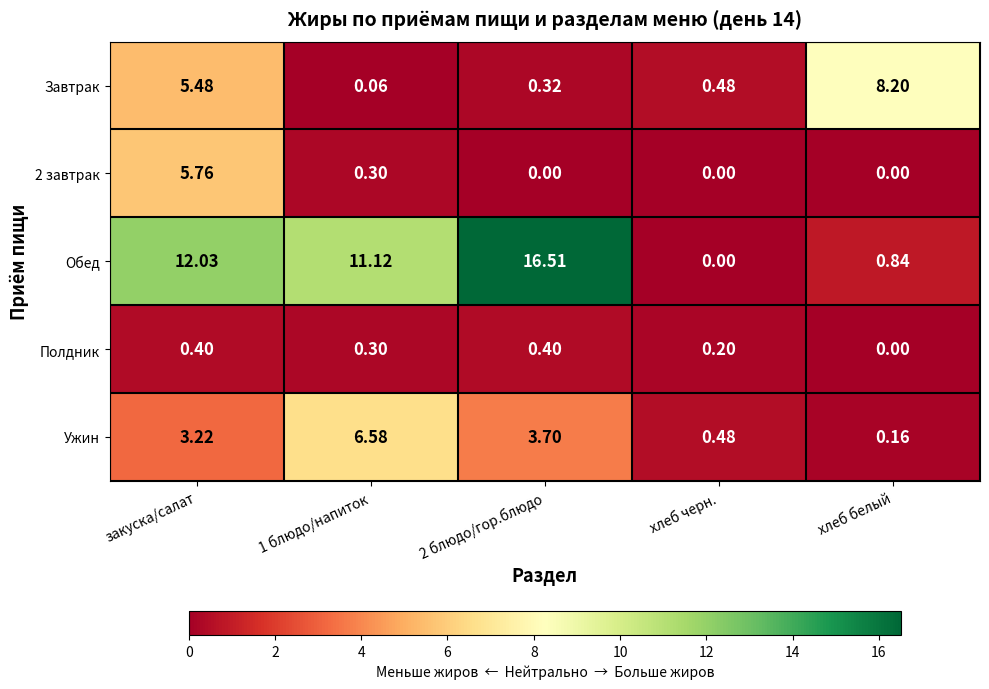

At which category is the sum across all series the highest?

закуска/салат